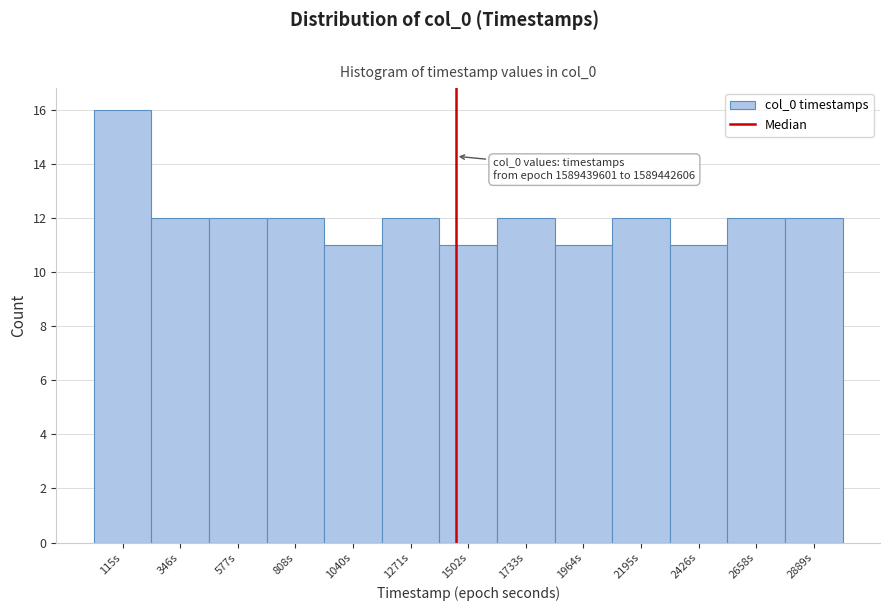

Which range on the x-axis has the tallest bar?

0 to 250